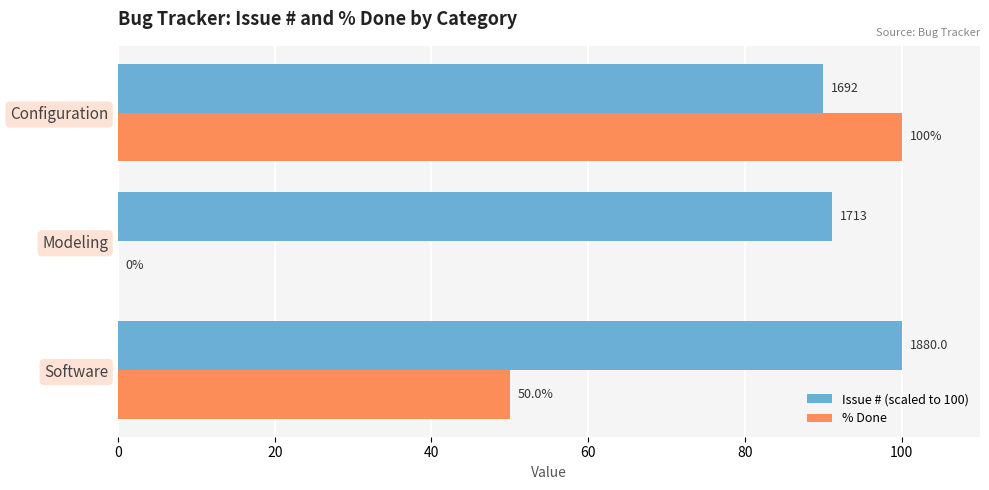

Which series has the largest total across all categories?

Issue # (scaled to 100)